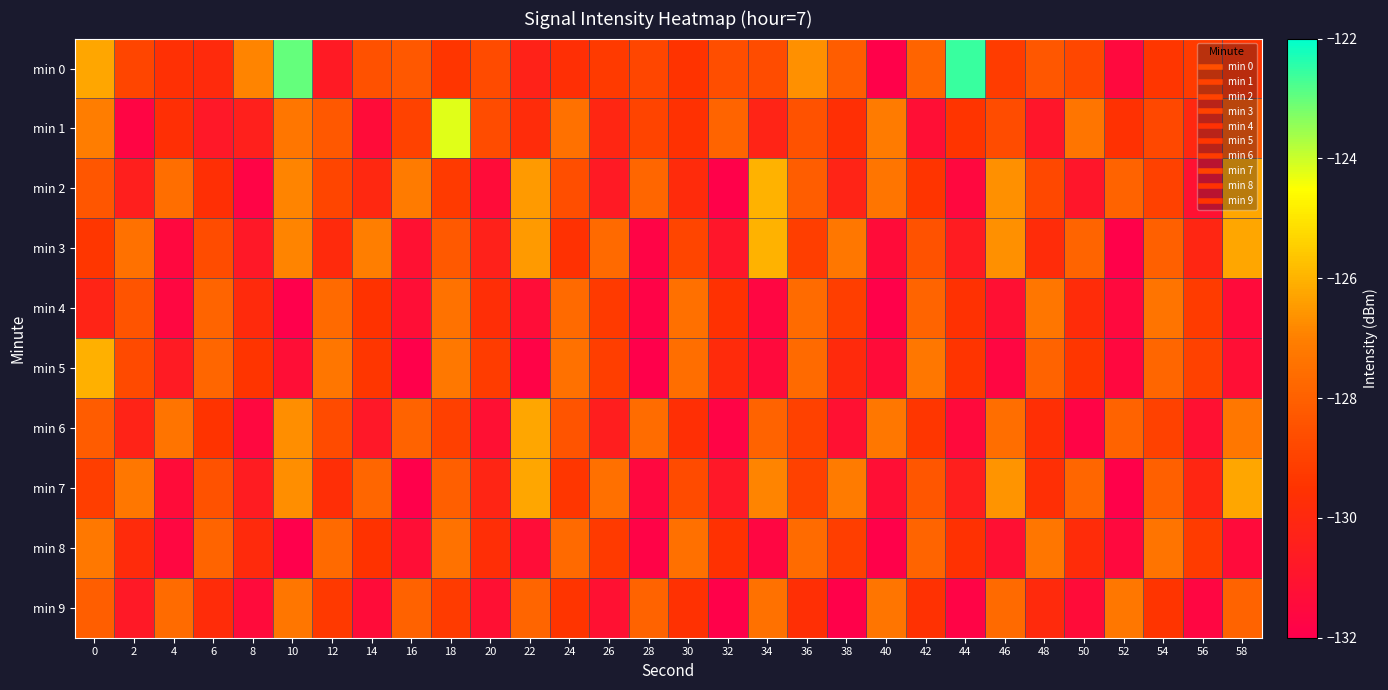

Reading left to right, what are all the values shown in this chart?

min 0: 0=-126.2	2=-128.9	4=-129.6	6=-129.9	8=-126.9	10=-123.0	12=-130.7	14=-128.5	16=-128.3	18=-129.4	20=-128.7	22=-130.3	24=-129.7	26=-129.3	28=-128.8	30=-129.5	32=-128.6	34=-128.7	36=-126.7	38=-128.1	40=-131.9	42=-127.9	44=-122.5	46=-129.2	48=-128.3	50=-128.8	52=-131.5	54=-129.4	56=-129.2	58=-129.4
min 1: 0=-127.1	2=-131.7	4=-129.7	6=-130.8	8=-130.4	10=-127.3	12=-128.3	14=-131.4	16=-129.0	18=-124.2	20=-128.7	22=-129.8	24=-127.4	26=-130.1	28=-128.9	30=-129.6	32=-127.9	34=-130.2	36=-128.5	38=-129.7	40=-127.1	42=-131.2	44=-129.5	46=-128.7	48=-130.9	50=-127.3	52=-129.6	54=-128.8	56=-130.0	58=-128.2
min 2: 0=-128.3	2=-130.5	4=-127.6	6=-129.7	8=-131.8	10=-126.9	12=-128.9	14=-130.0	16=-127.1	18=-129.2	20=-131.3	22=-126.5	24=-128.6	26=-130.7	28=-127.8	30=-129.9	32=-131.9	34=-126.0	36=-128.1	38=-130.2	40=-127.3	42=-129.5	44=-131.6	46=-126.7	48=-128.8	50=-130.9	52=-127.9	54=-129.0	56=-131.1	58=-126.2
min 3: 0=-129.3	2=-127.5	4=-131.6	6=-128.7	8=-130.8	10=-126.9	12=-129.9	14=-127.0	16=-131.1	18=-128.2	20=-130.3	22=-126.5	24=-129.6	26=-127.7	28=-131.8	30=-128.9	32=-130.9	34=-126.0	36=-129.1	38=-127.2	40=-131.3	42=-128.5	44=-130.6	46=-126.7	48=-129.8	50=-127.9	52=-131.9	54=-128.0	56=-130.1	58=-126.2
min 4: 0=-130.2	2=-128.4	4=-131.6	6=-127.9	8=-129.9	10=-132.0	12=-127.7	14=-129.5	16=-131.3	18=-127.4	20=-129.7	22=-131.3	24=-127.7	26=-129.3	28=-131.8	30=-127.5	32=-129.6	34=-131.7	36=-127.7	38=-129.1	40=-131.9	42=-127.9	44=-129.5	46=-131.2	48=-127.3	50=-129.8	52=-131.5	54=-127.4	56=-129.2	58=-131.4
min 5: 0=-126.1	2=-128.7	4=-130.7	6=-127.8	8=-129.4	10=-131.3	12=-127.3	14=-129.4	16=-132.0	18=-127.2	20=-129.2	22=-131.8	24=-127.4	26=-129.1	28=-131.9	30=-127.6	32=-129.9	34=-131.5	36=-127.7	38=-129.9	40=-131.3	42=-127.2	44=-129.5	46=-131.7	48=-127.9	50=-129.3	52=-131.6	54=-127.8	56=-129.0	58=-131.2
min 6: 0=-128.1	2=-130.3	4=-127.4	6=-129.5	8=-131.6	10=-126.7	12=-128.7	14=-130.8	16=-127.9	18=-129.0	20=-131.1	22=-126.3	24=-128.4	26=-130.5	28=-127.6	30=-129.7	32=-131.8	34=-127.9	36=-129.0	38=-131.1	40=-127.2	42=-129.4	44=-131.5	46=-127.6	48=-129.7	50=-131.8	52=-127.9	54=-129.0	56=-131.1	58=-127.2
min 7: 0=-129.1	2=-127.3	4=-131.4	6=-128.5	8=-130.6	10=-126.7	12=-129.7	14=-127.8	16=-131.9	18=-128.0	20=-130.1	22=-126.3	24=-129.4	26=-127.5	28=-131.6	30=-128.7	32=-130.8	34=-126.9	36=-129.0	38=-127.1	40=-131.2	42=-128.4	44=-130.5	46=-126.6	48=-129.7	50=-127.8	52=-131.9	54=-128.0	56=-130.1	58=-126.2
min 8: 0=-127.2	2=-129.9	4=-131.6	6=-127.9	8=-129.9	10=-132.0	12=-127.7	14=-129.5	16=-131.3	18=-127.4	20=-129.7	22=-131.3	24=-127.7	26=-129.3	28=-131.8	30=-127.5	32=-129.6	34=-131.7	36=-127.7	38=-129.1	40=-131.9	42=-127.9	44=-129.5	46=-131.2	48=-127.3	50=-129.8	52=-131.5	54=-127.4	56=-129.2	58=-131.4
min 9: 0=-128.1	2=-130.7	4=-127.7	6=-129.8	8=-131.4	10=-127.3	12=-129.3	14=-131.4	16=-128.0	18=-129.2	20=-131.2	22=-127.8	24=-129.4	26=-131.1	28=-127.9	30=-129.6	32=-131.9	34=-127.5	36=-129.7	38=-131.9	40=-127.3	42=-129.6	44=-131.8	46=-127.7	48=-129.9	50=-131.3	52=-127.2	54=-129.5	56=-131.7	58=-127.9